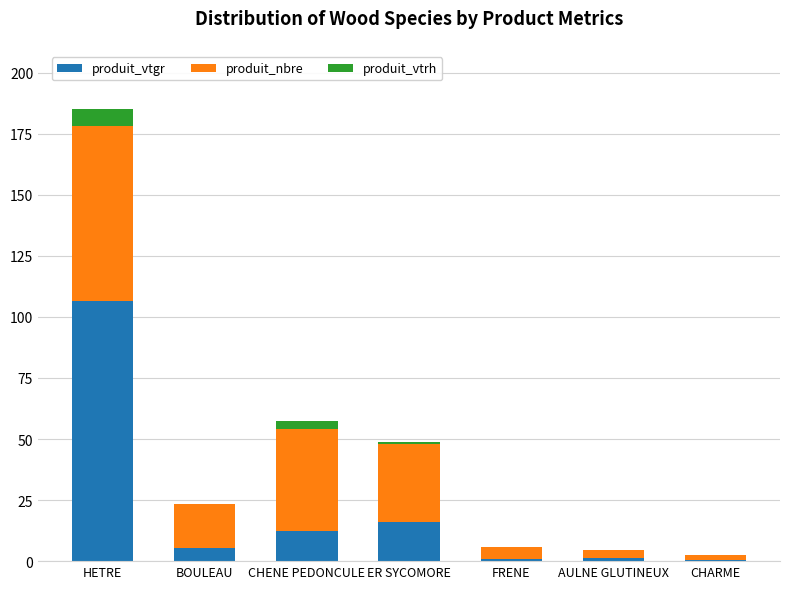

At which category is the sum across all series the highest?

HETRE